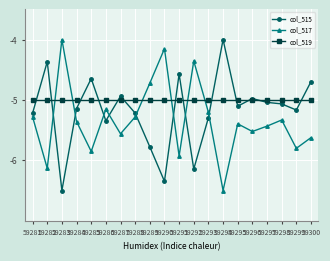

Count the number of categories in the chart.

20